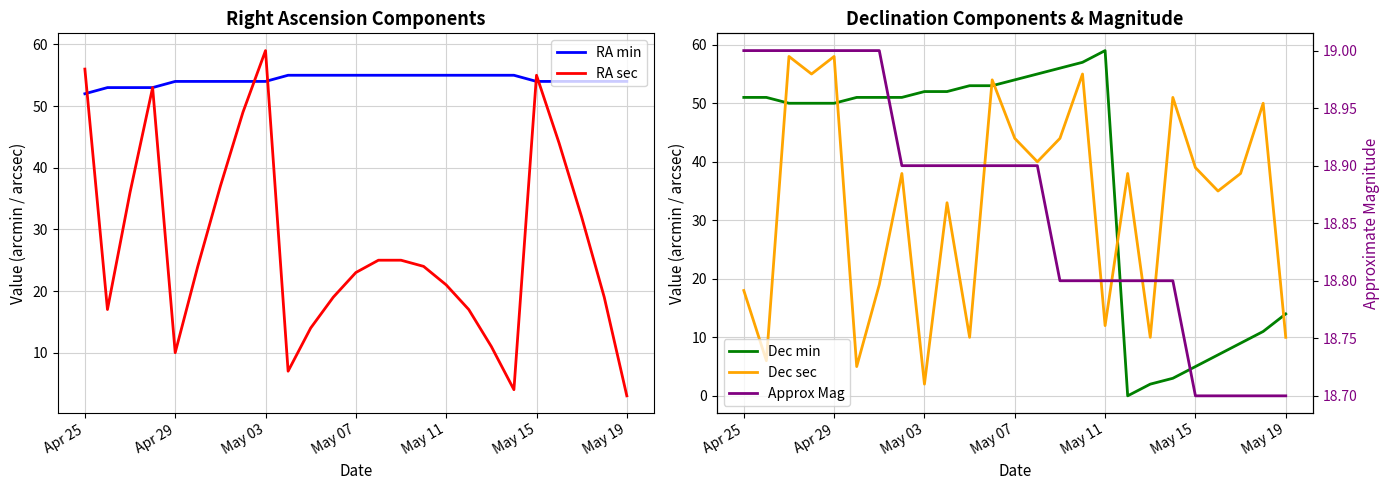

Is it true that RA min equals 34 at May 19?

False